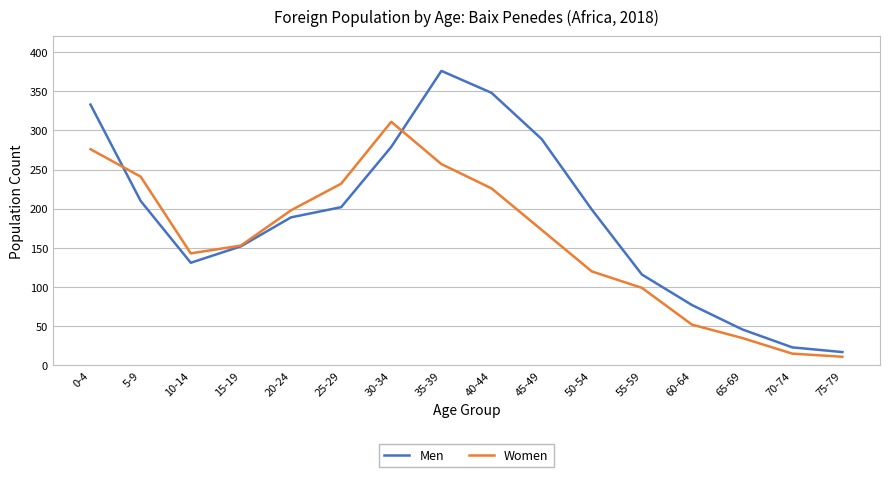

At which label does Women reach its minimum?

75-79